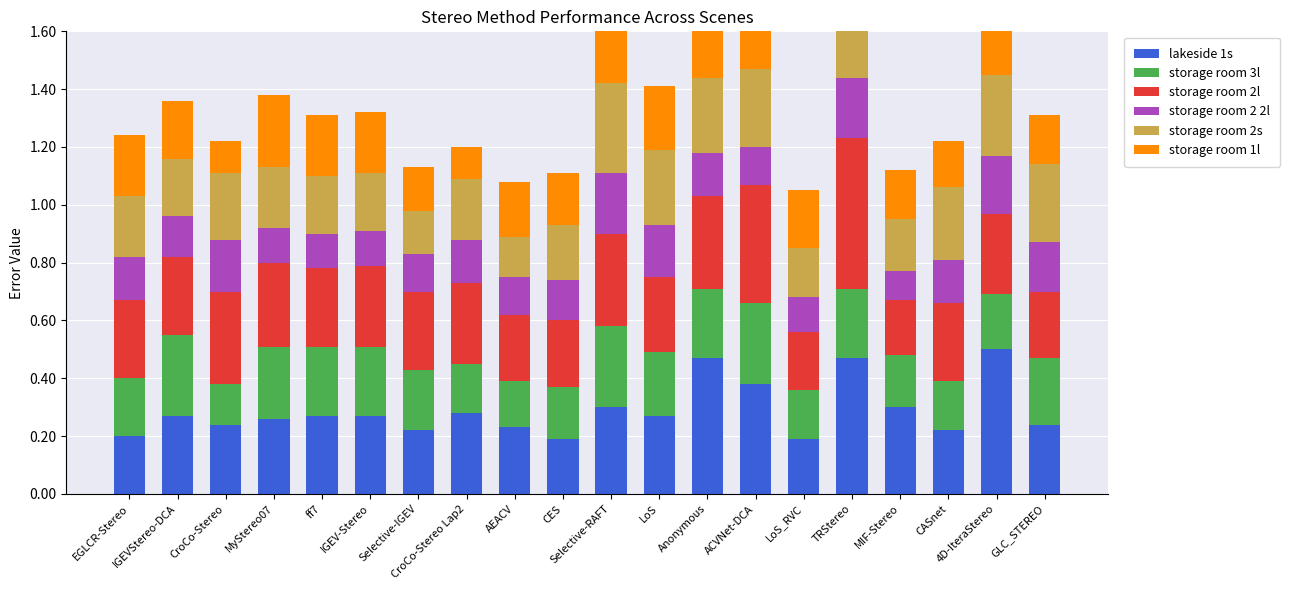

How many bars are there in total?

120